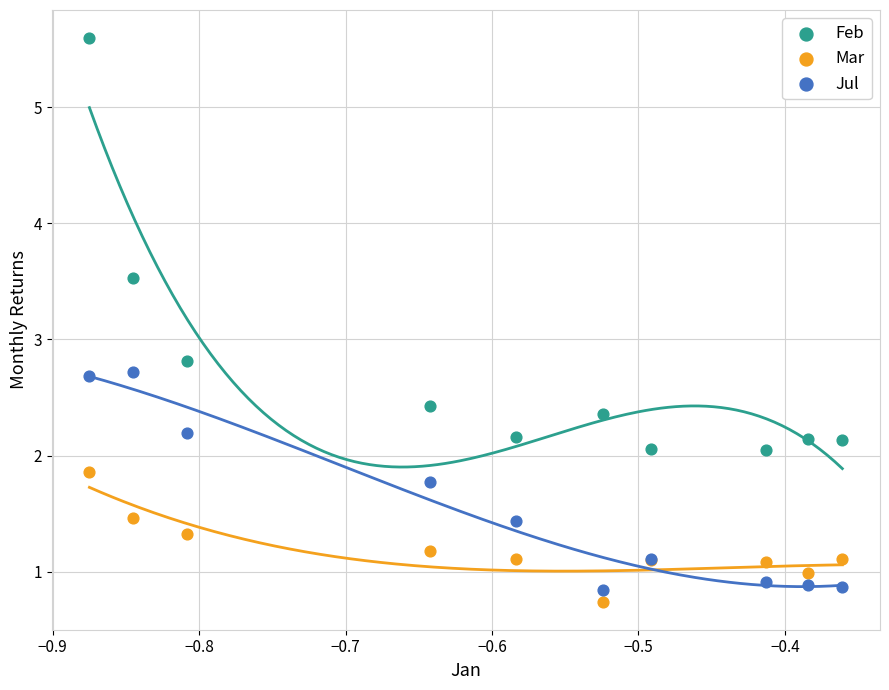

What is the X range (max minus min) for the scatter plot?

0.5